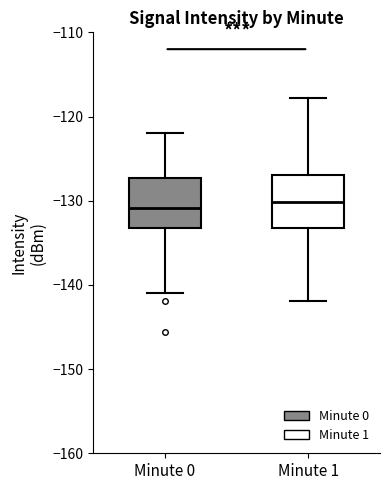

Reading left to right, transcribe this box plot: for each box, give where its median line is, the range the box spans, and where its two whiskers end, as read against the y-axis. The values are not printed on the chart, so give them approximately, as read against the axis.

Minute 0: median -131, box -133 to -127, whiskers -141 to -122
Minute 1: median -130, box -133 to -127, whiskers -142 to -118